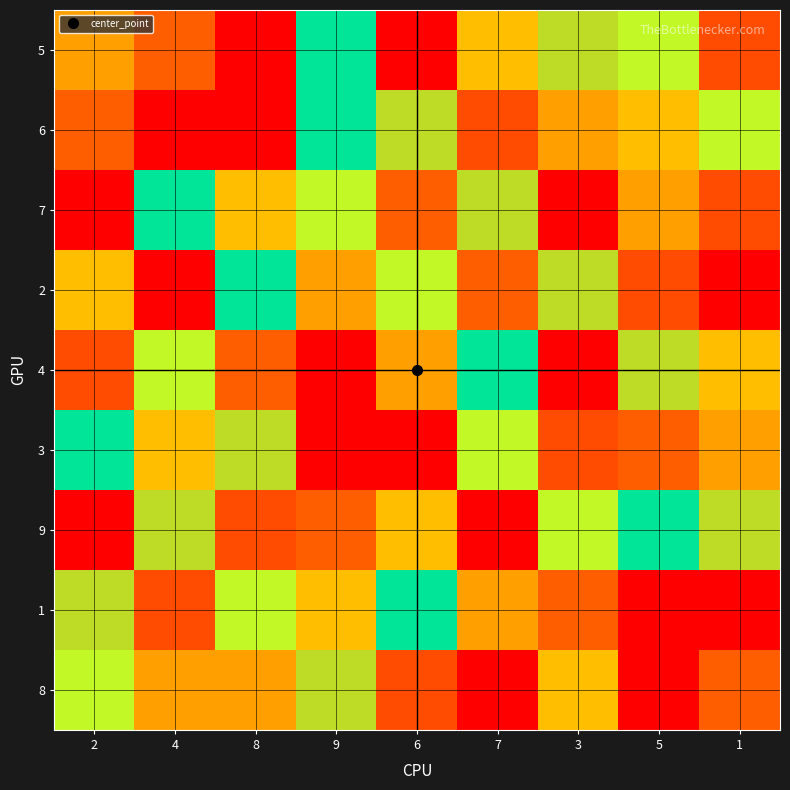

List the series in order of their peak value, highest first.

5, 6, 7, 2, 4, 3, 9, 1, 8